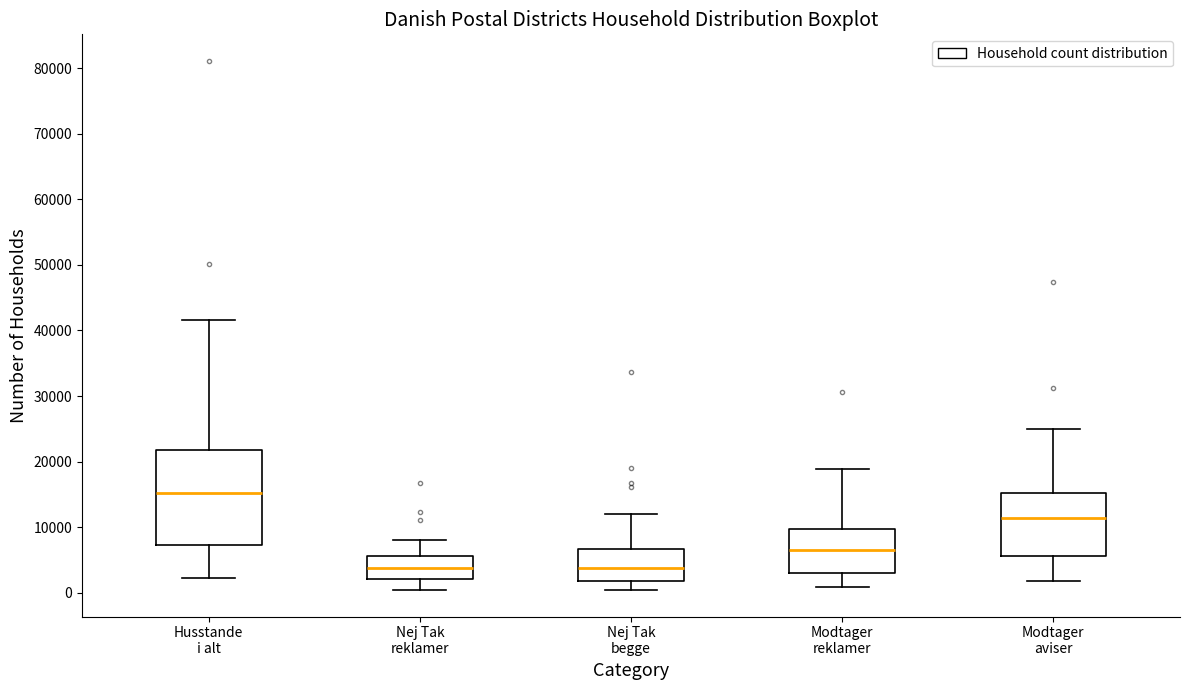

Which box is the tallest, from its lower edge to its upper edge?

Husstande i alt